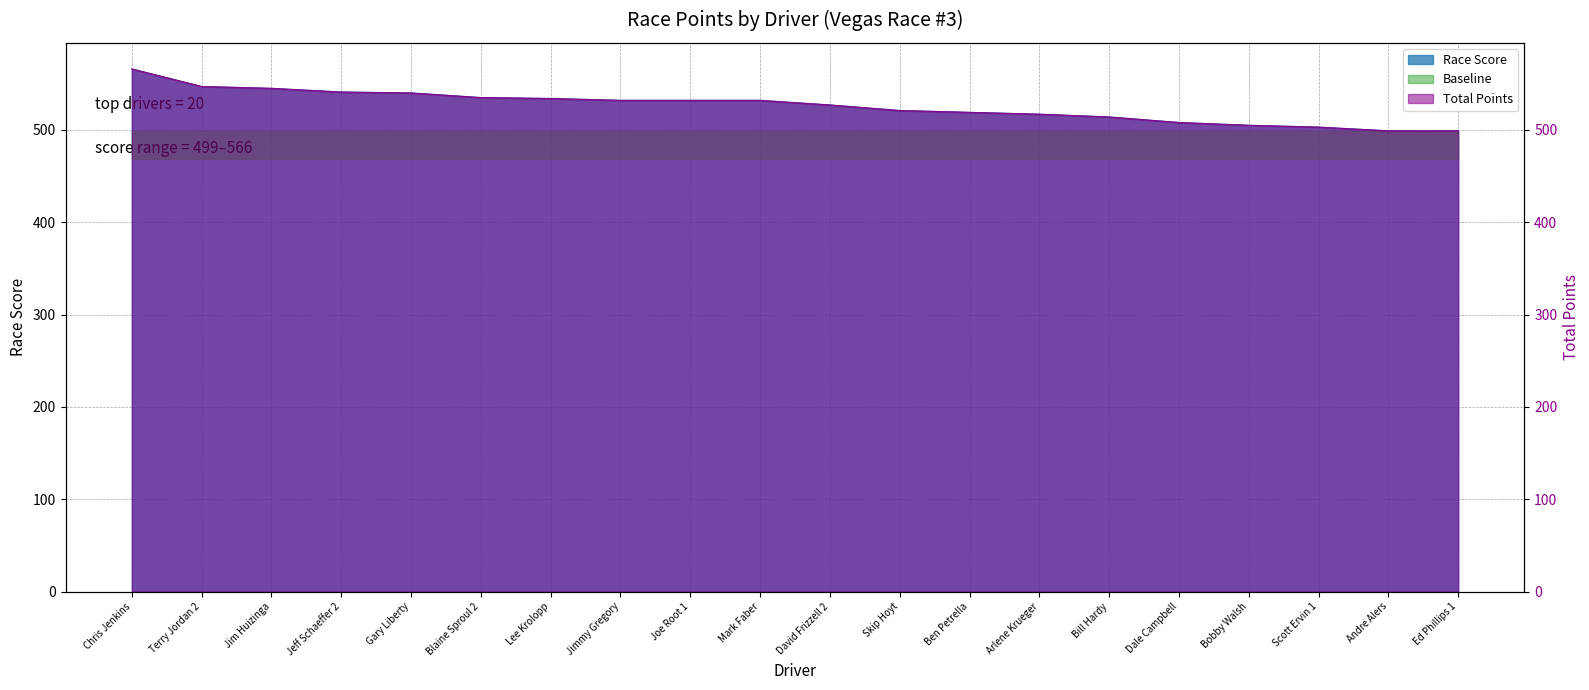

What is the difference between the maximum and minimum values in the Race Score series?

67